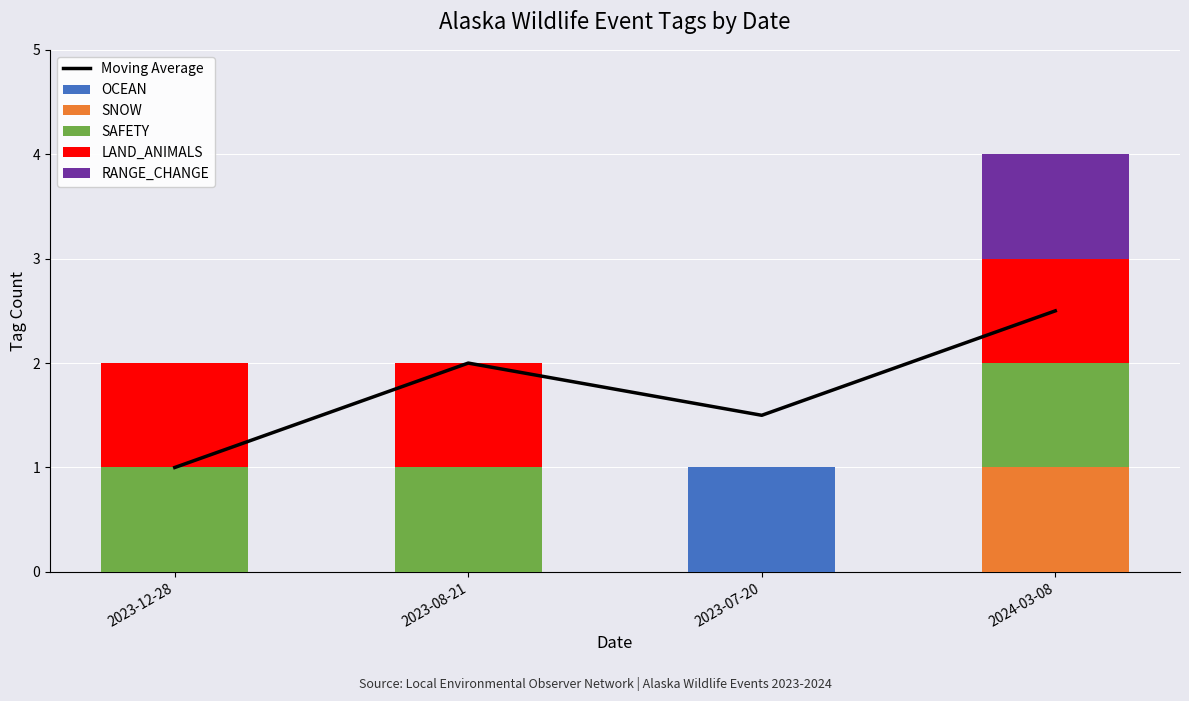

Which label corresponds to the largest value in the chart?

2024-03-08